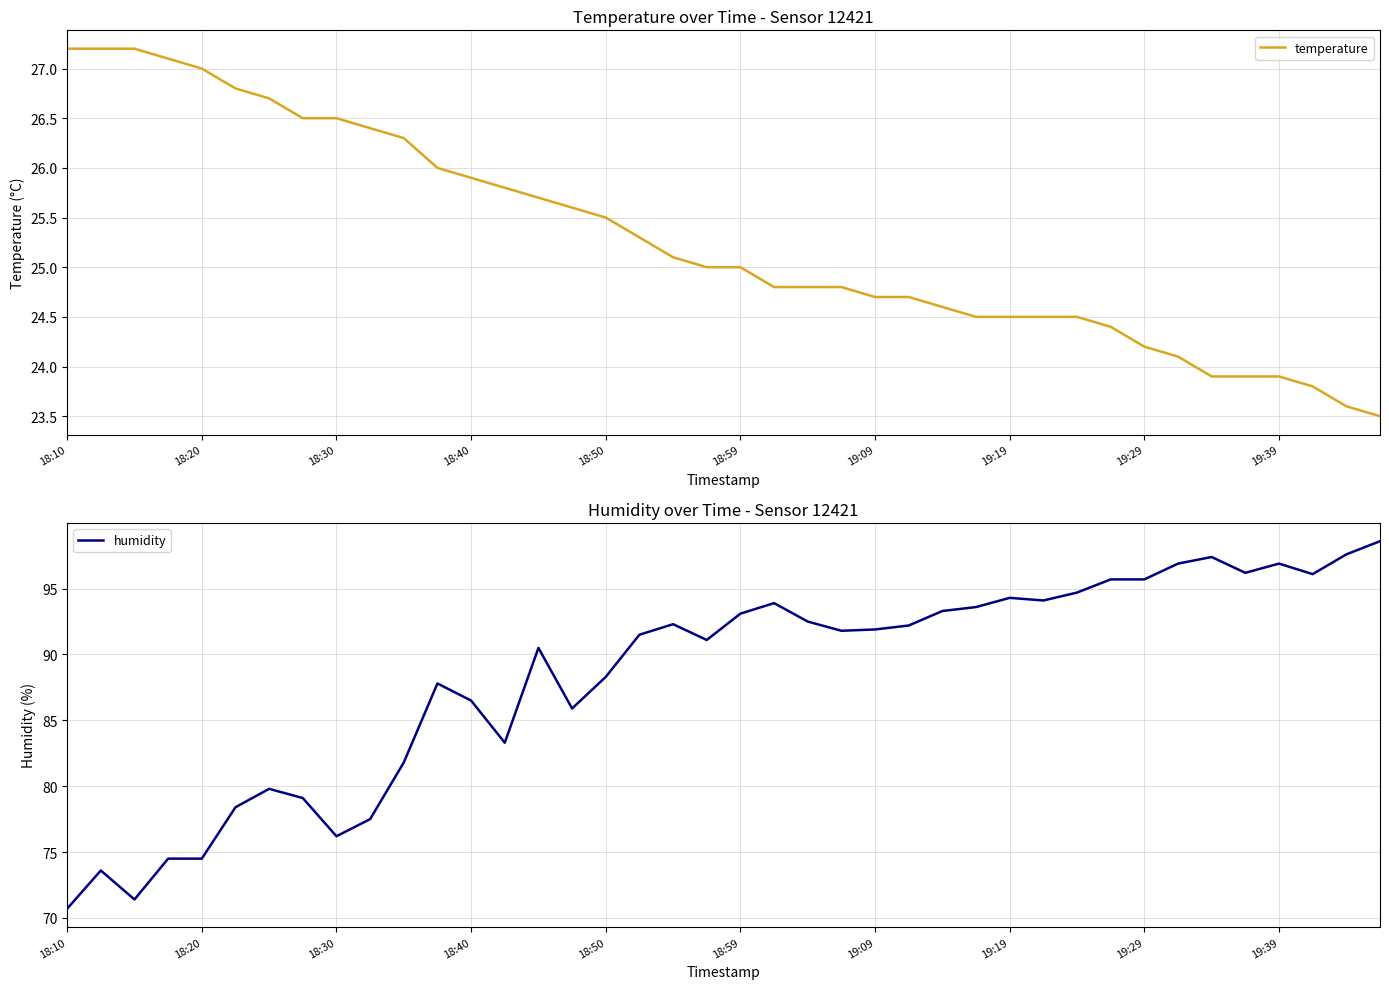

What is the difference between the humidity values at 39 and 19?

7.5